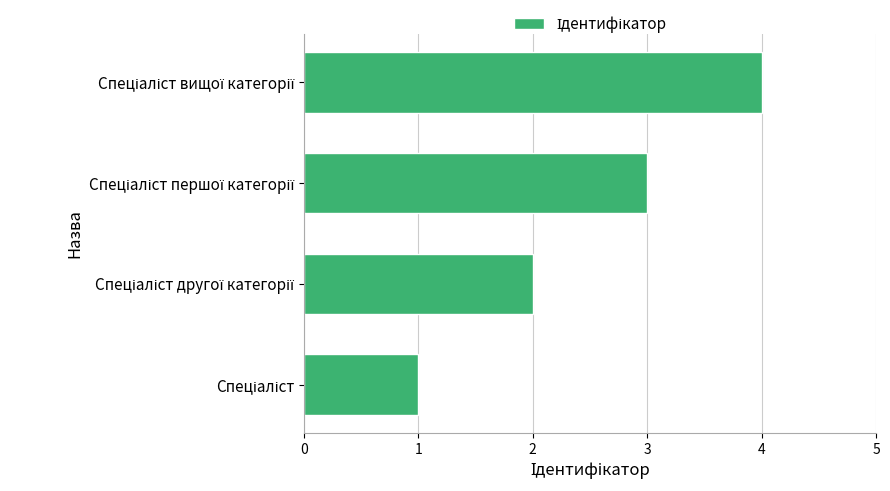

What is the greatest value displayed?

4